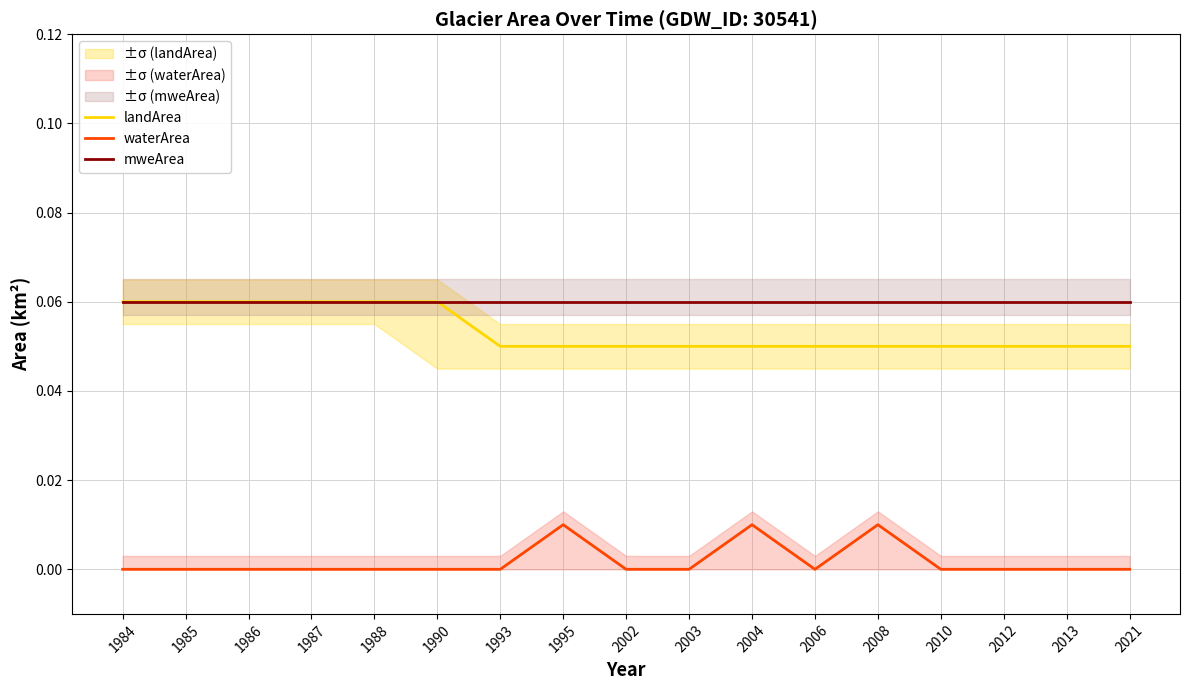

What is the value of the landArea point at the 7th from the left?

0.1